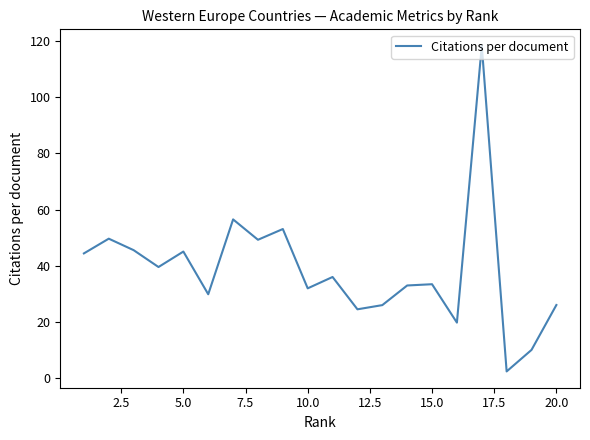

What is the difference between the maximum and minimum values?

116.1